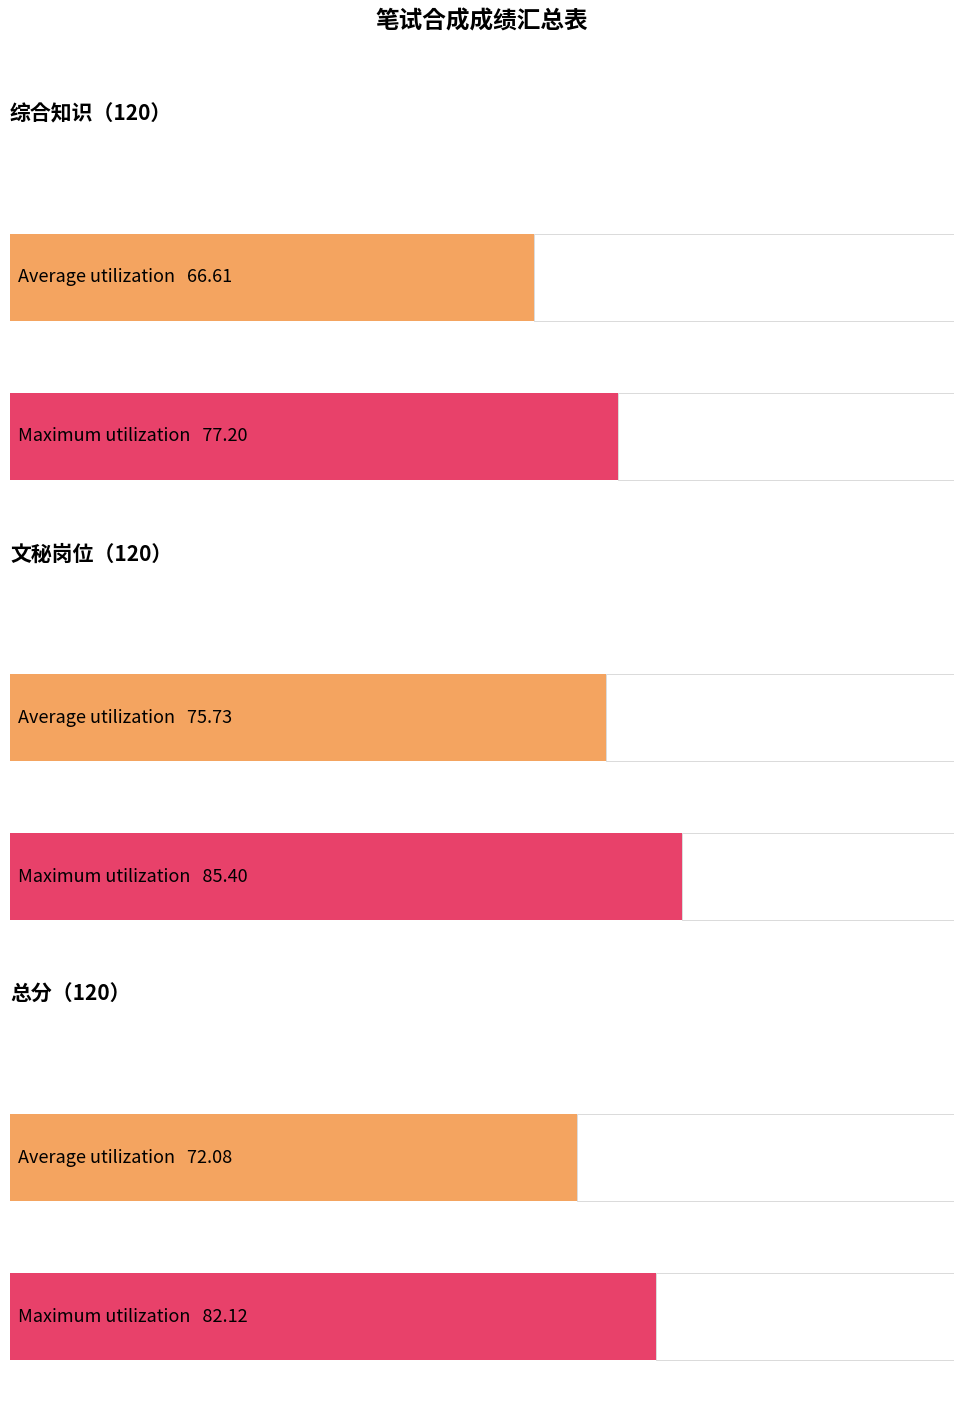

Are the bars grouped side by side (vs. stacked)?

Yes